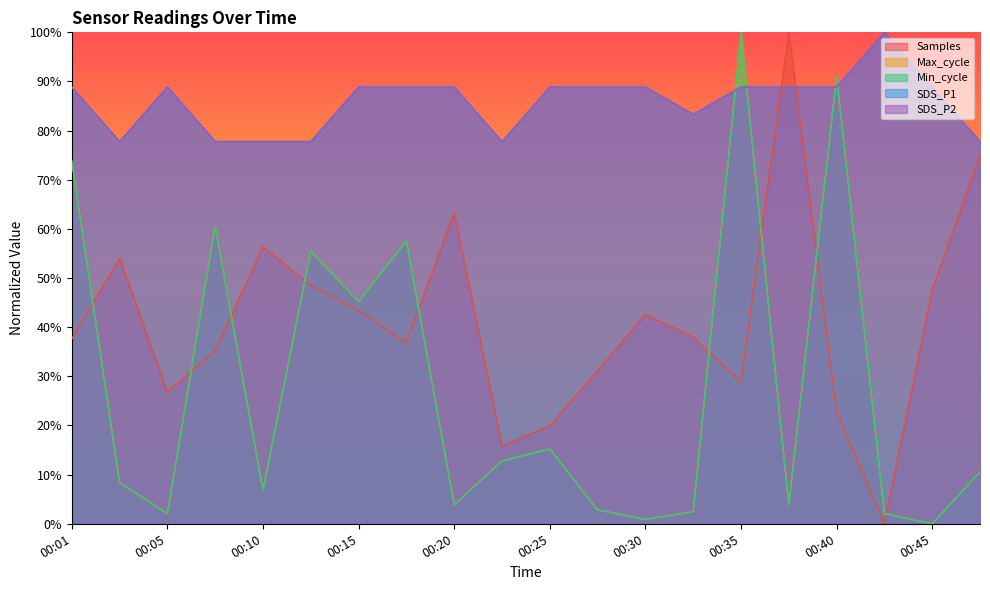

What is the total value across all series at 00:08?

155.6